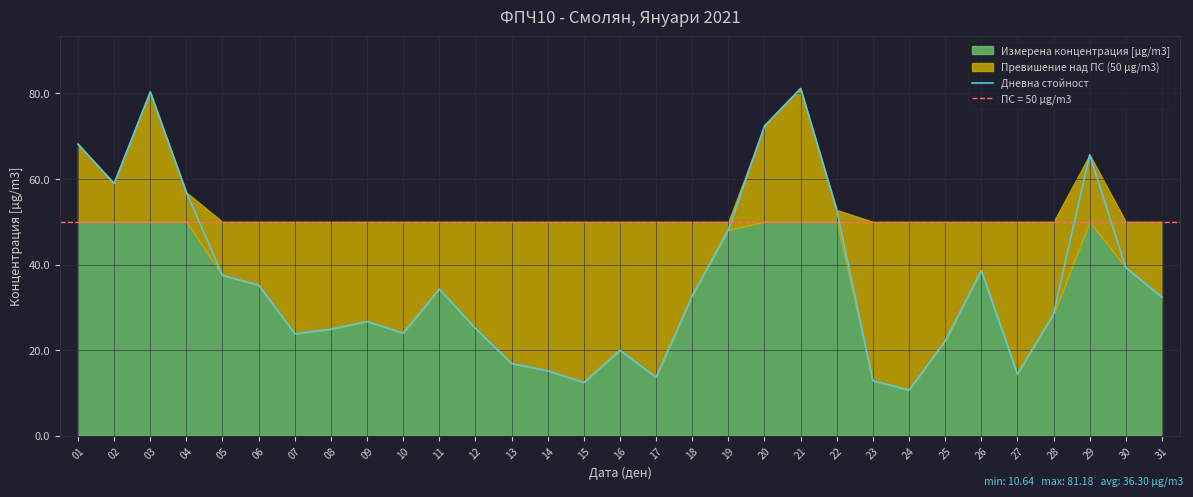

What is the value of the 10th point from the left?

24.0